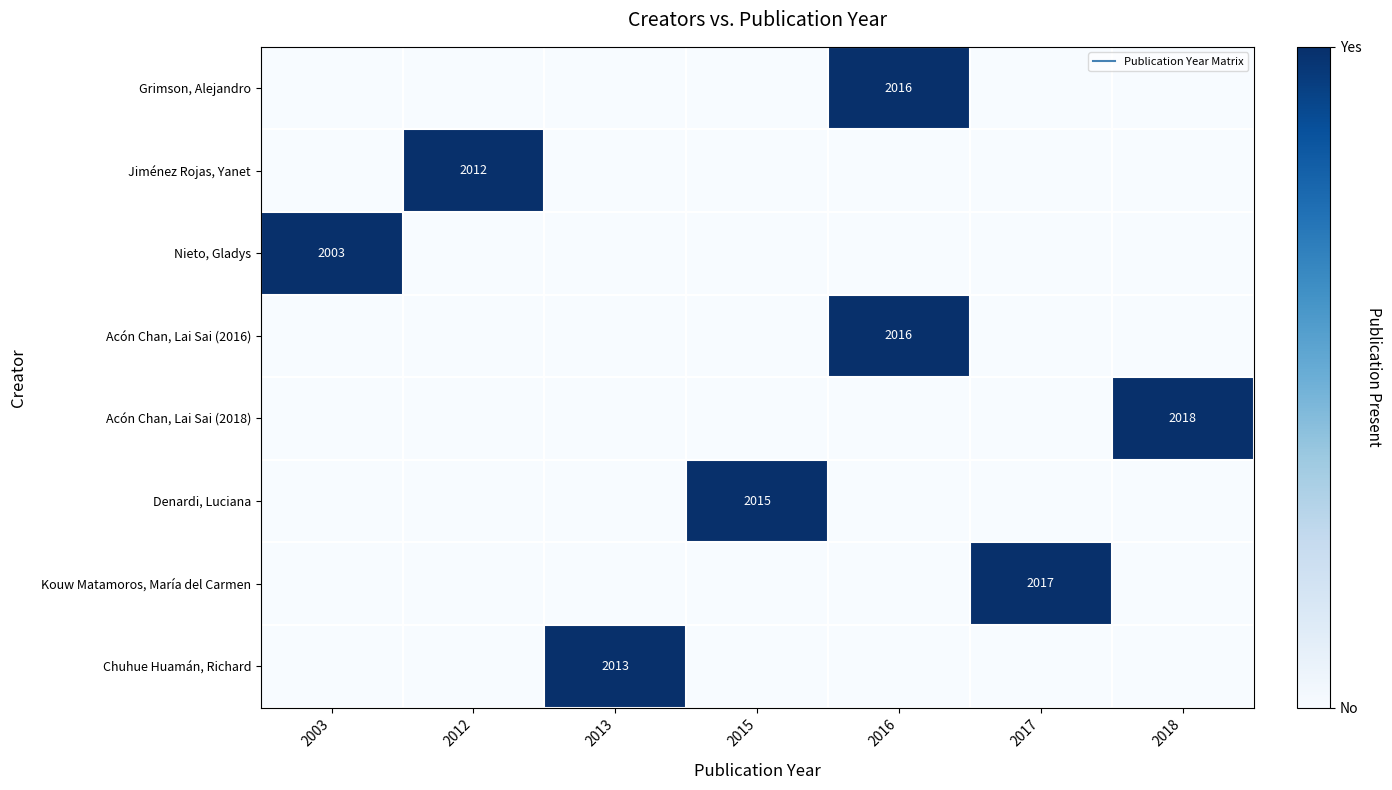

Which series changed the most between 2003 and 2012?

Jiménez Rojas, Yanet